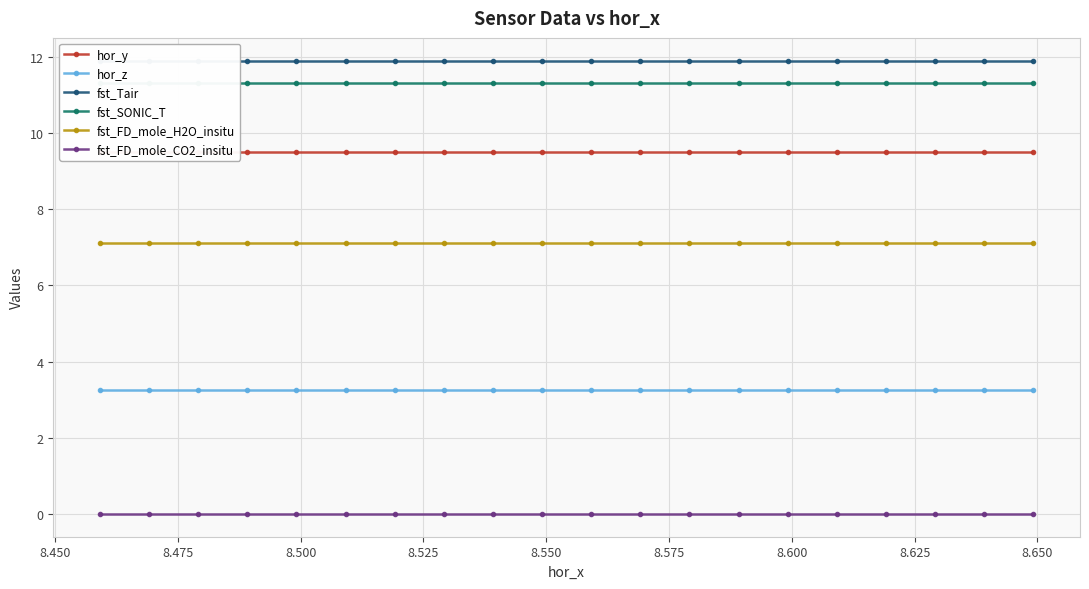

Count the number of categories in the chart.

20